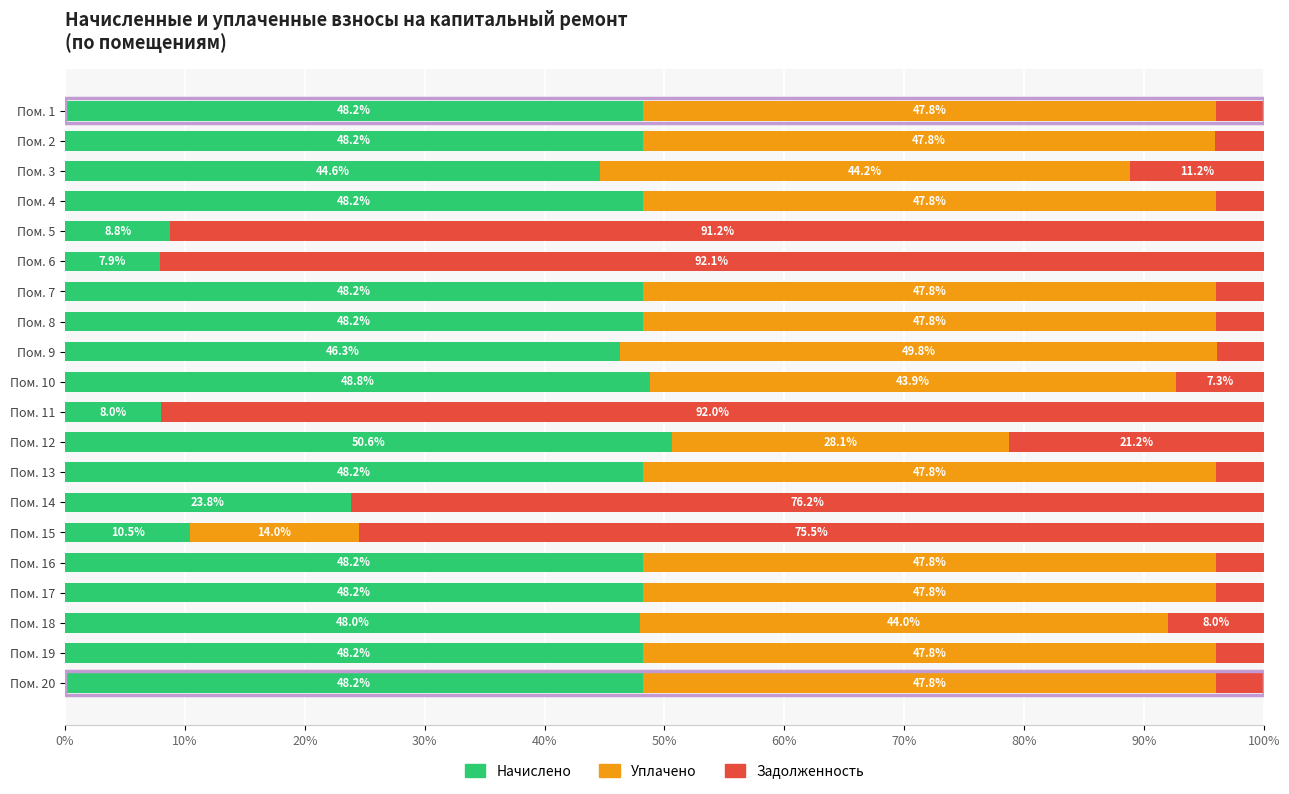

Count the number of categories in the chart.

20